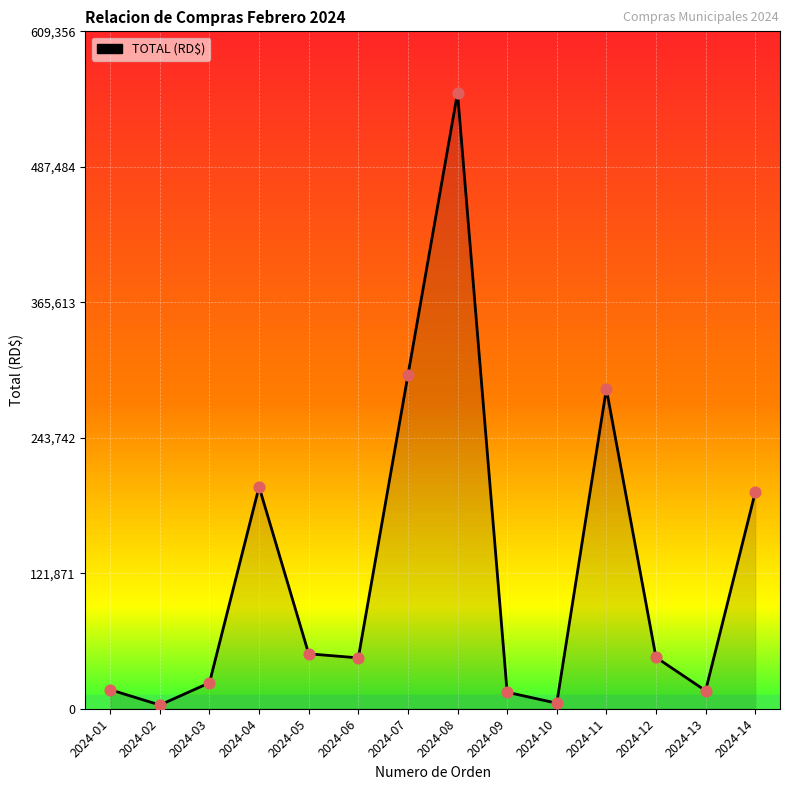

What is the change in value from 2024-03 to 2024-09?

-8496.0